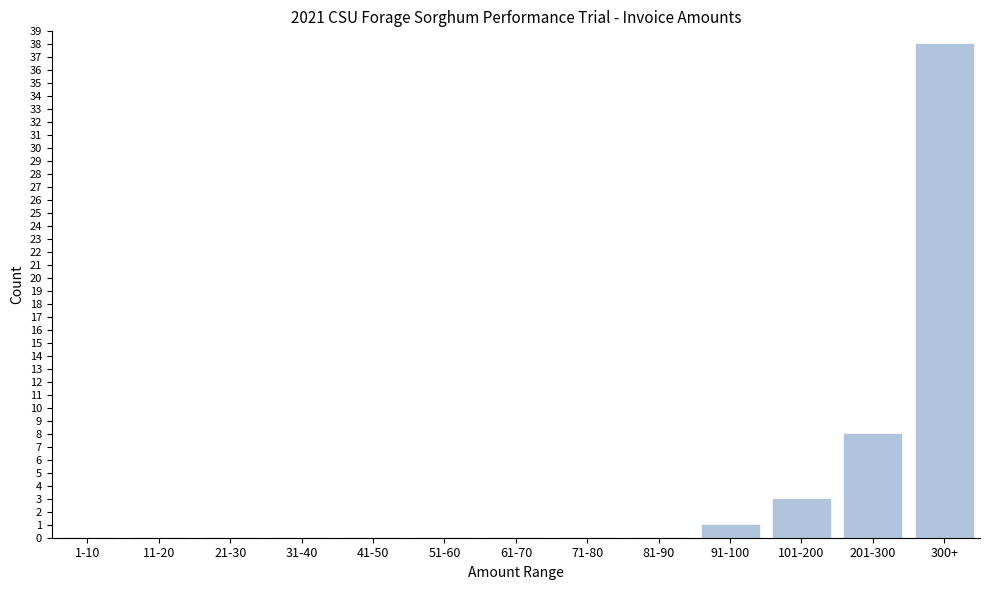

Reading left to right, transcribe all the data shown in this chart.

1-10=0	11-20=0	21-30=0	31-40=0	41-50=0	51-60=0	61-70=0	71-80=0	81-90=0	91-100=1	101-200=3	201-300=8	300+=38